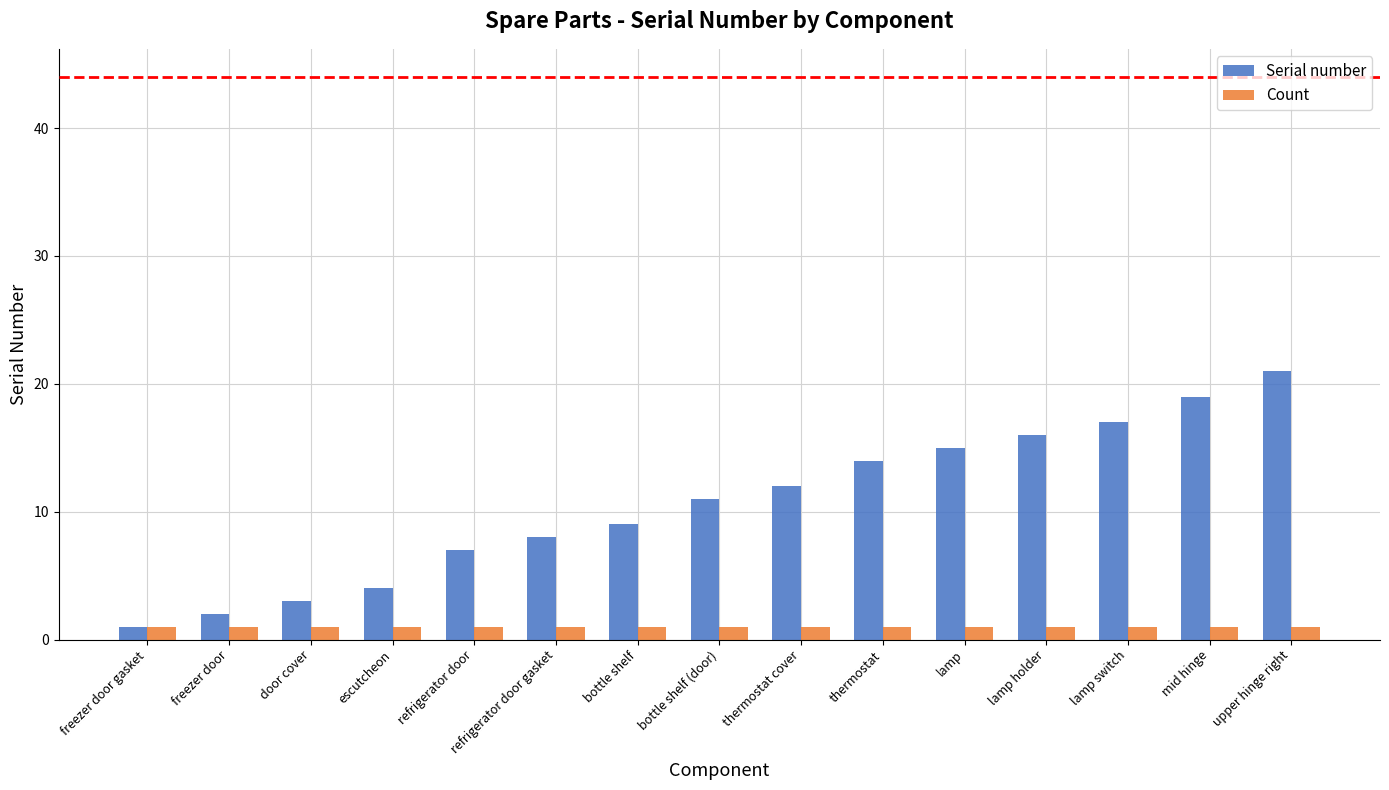

Reading left to right, extract all data points from this chart.

Serial number: freezer door gasket=1	freezer door=2	door cover=3	escutcheon=4	refrigerator door=7	refrigerator door gasket=8	bottle shelf=9	bottle shelf (door)=11	thermostat cover=12	thermostat=14	lamp=15	lamp holder=16	lamp switch=17	mid hinge=19	upper hinge right=21
Count: freezer door gasket=1	freezer door=1	door cover=1	escutcheon=1	refrigerator door=1	refrigerator door gasket=1	bottle shelf=1	bottle shelf (door)=1	thermostat cover=1	thermostat=1	lamp=1	lamp holder=1	lamp switch=1	mid hinge=1	upper hinge right=1